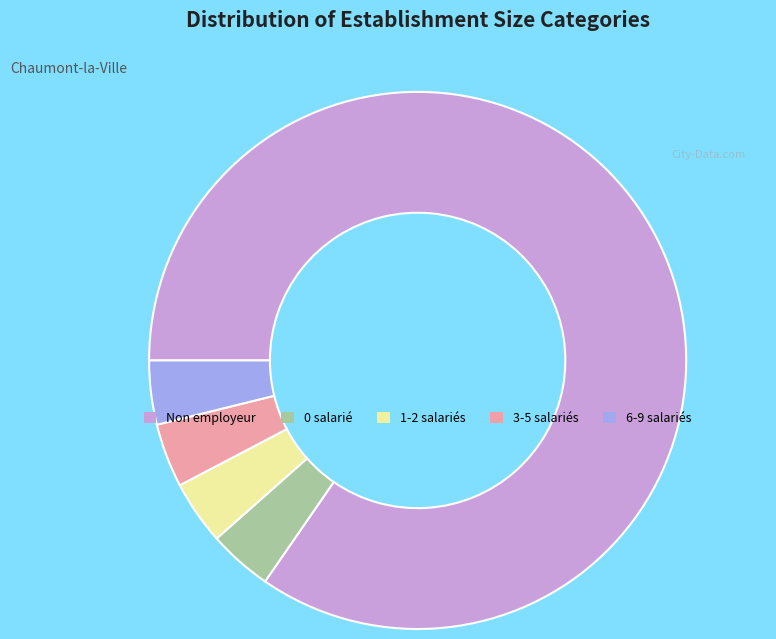

Which slice is the largest?

Non employeur